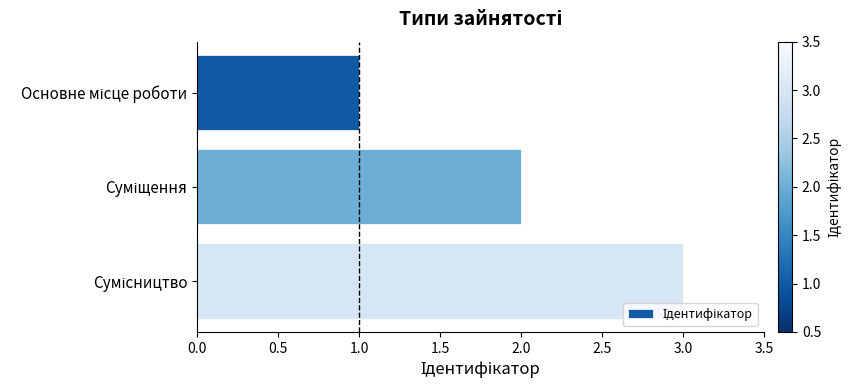

What is the greatest value displayed?

3